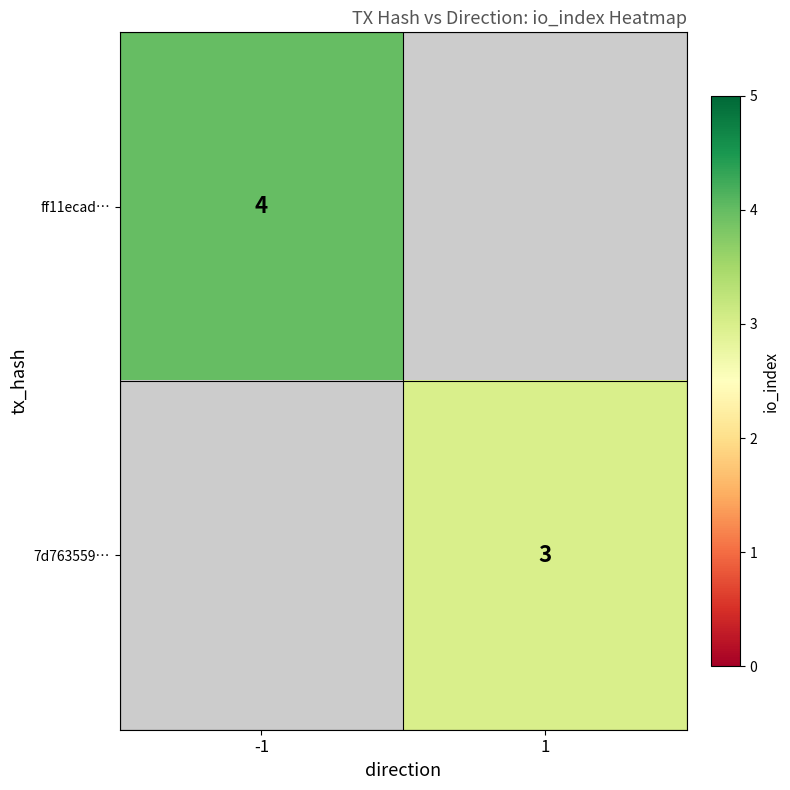

The value of ff11ecad… at -1 is 4. True or false?

True